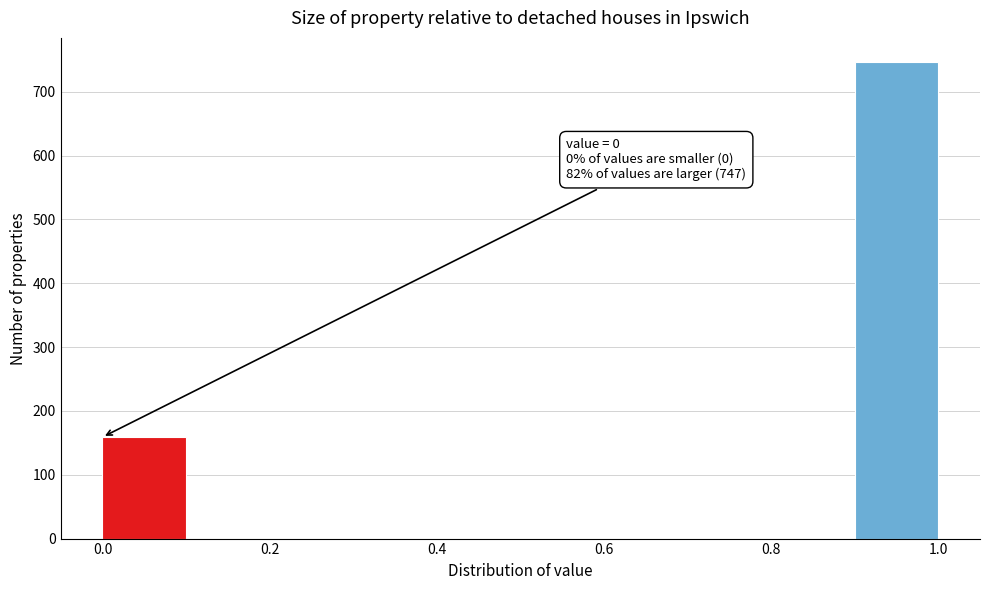

Which range on the x-axis has the tallest bar?

0.9 to 1.0